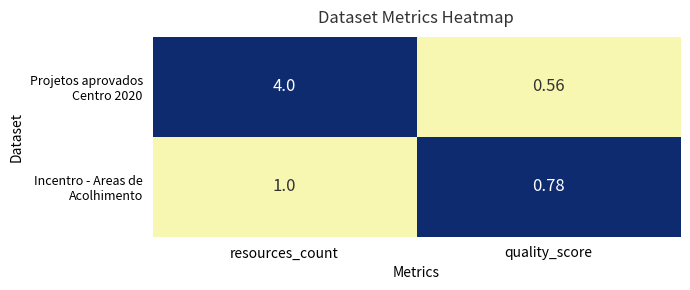

Which category has the lowest value across all series?

quality_score